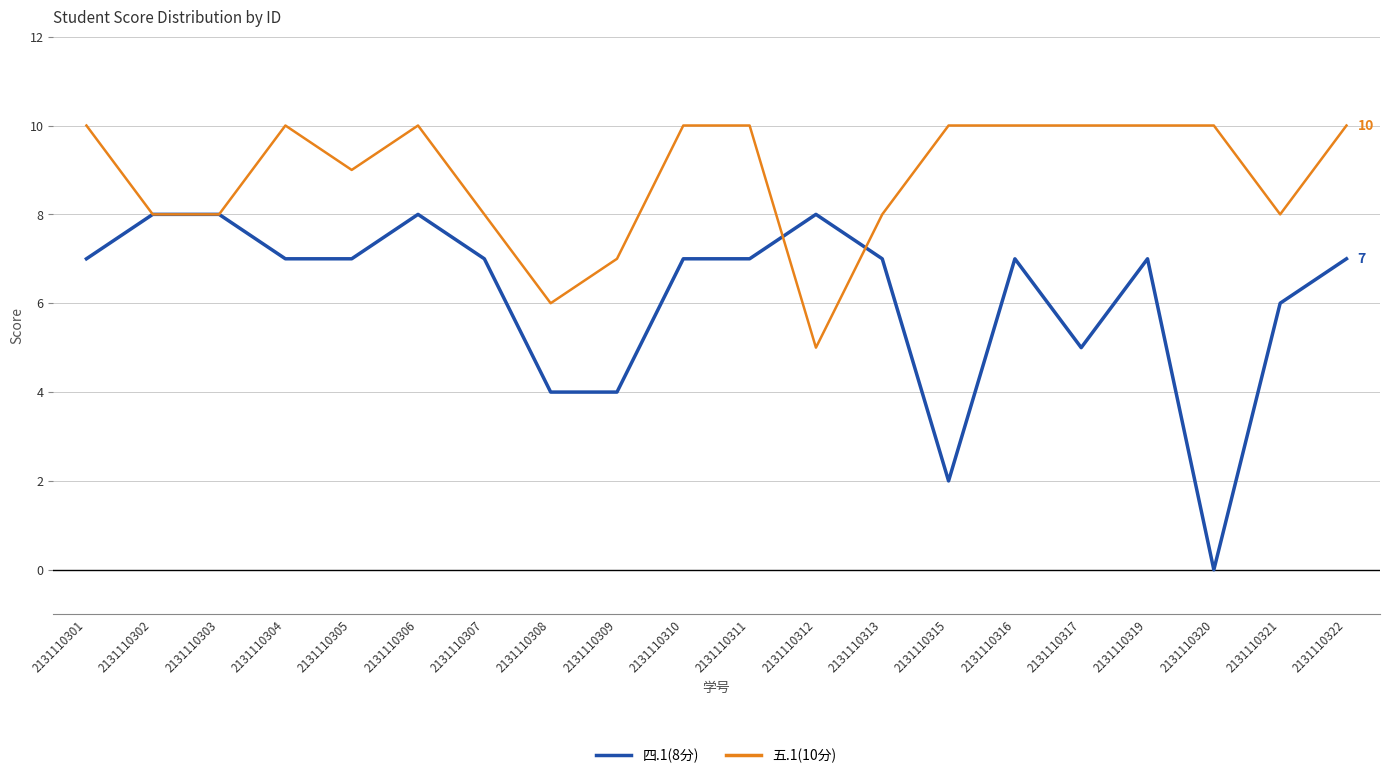

Which series ends up on top after the final intersection of 四.1(8分) and 五.1(10分)?

五.1(10分)